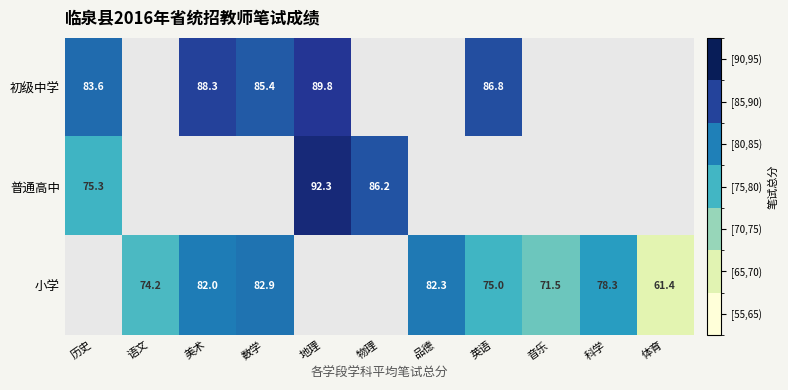

Is the value of 初级中学 at 历史 greater than the value of 小学 at 语文?

Yes